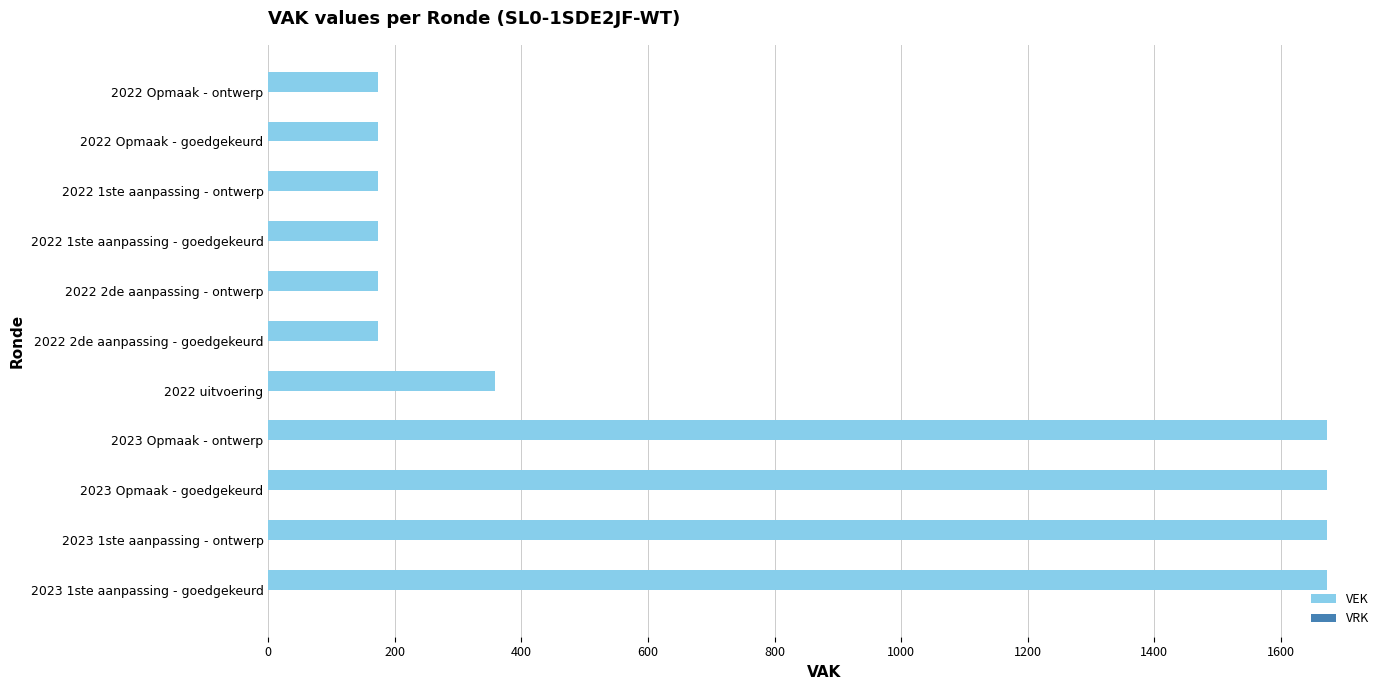

The value at 2023 1ste aanpassing - ontwerp is 531. True or false?

False